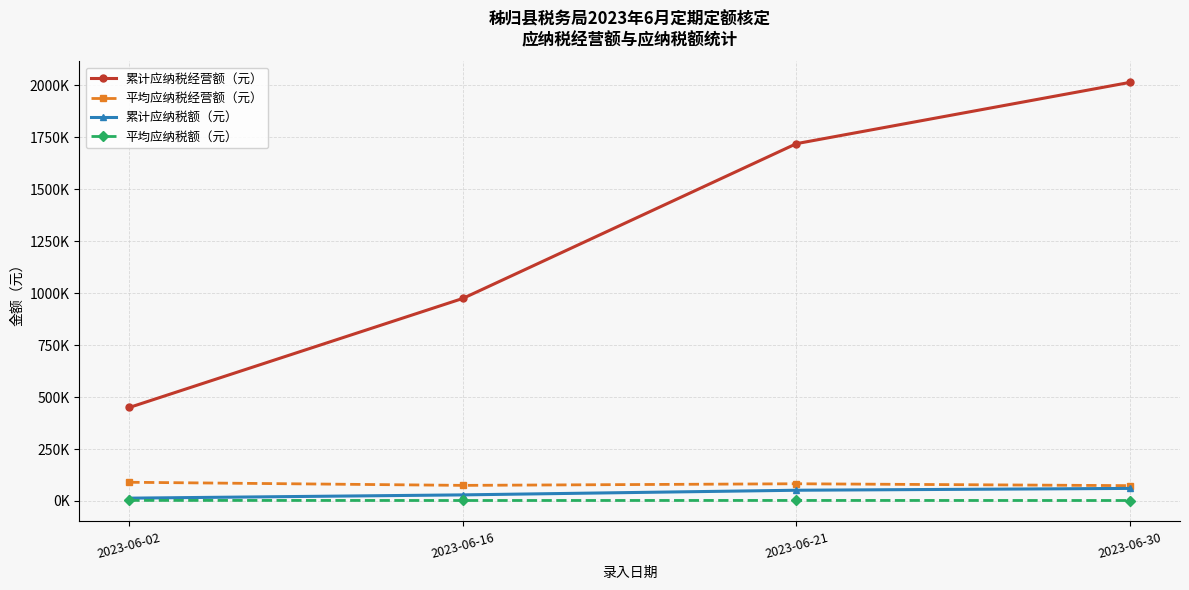

Which series has the largest total across all categories?

累计应纳税经营额（元）